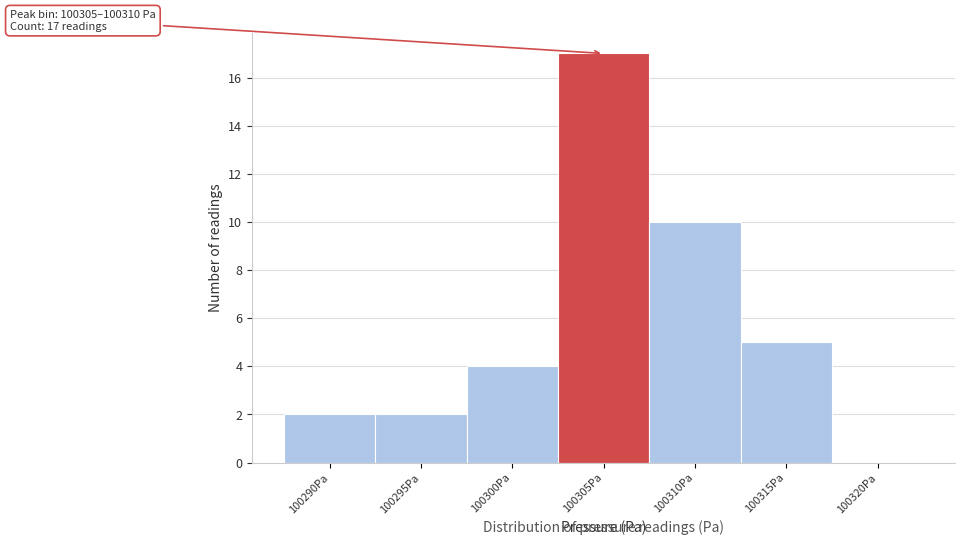

Reading right to left, transcribe all the data shown in this chart.

100320Pa=0	100315Pa=5	100310Pa=10	100305Pa=17	100300Pa=4	100295Pa=2	100290Pa=2